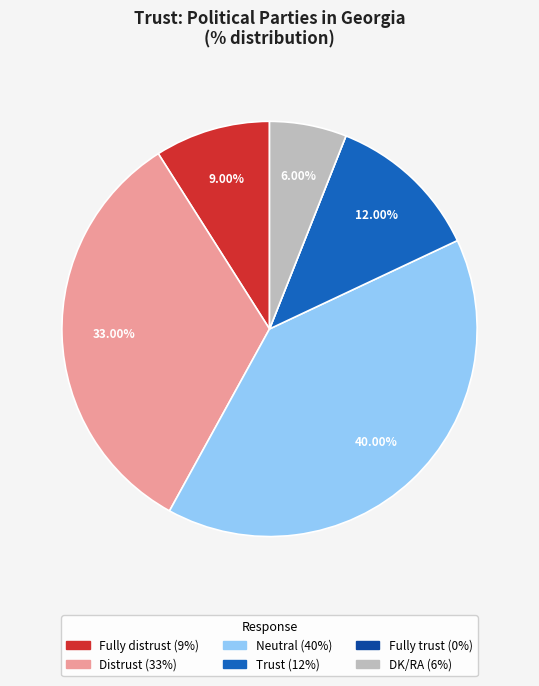

Is it true that DK/RA is 1% of the pie?

False